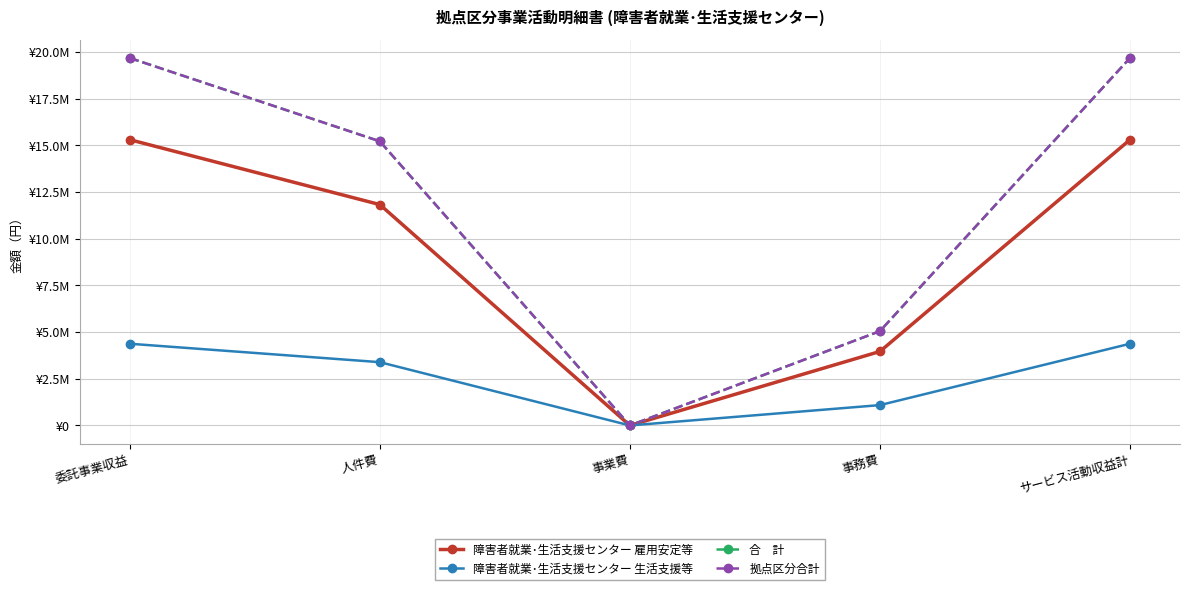

Does the chart have visible grid lines?

Yes